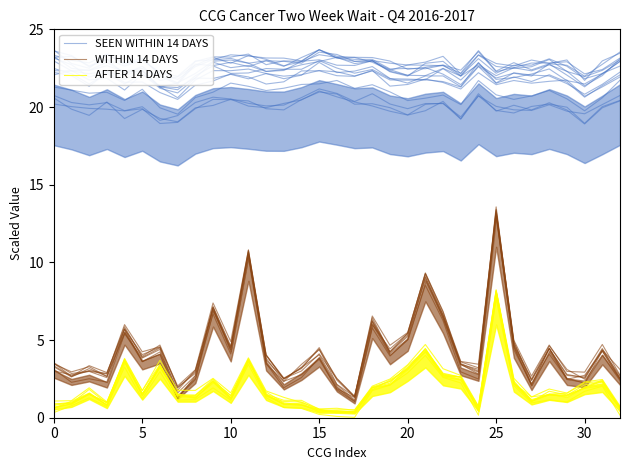

What is the sum of the AFTER 14 DAYS values at 15 and 21?

5.4